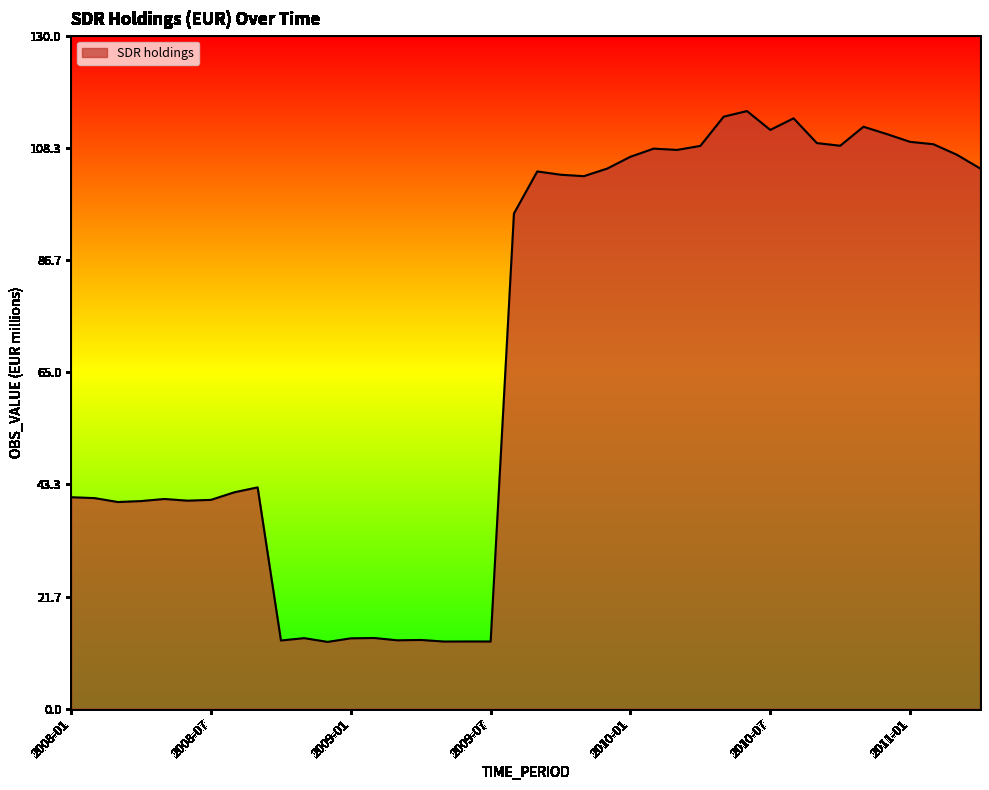

What is the maximum value shown in the chart?

115.4